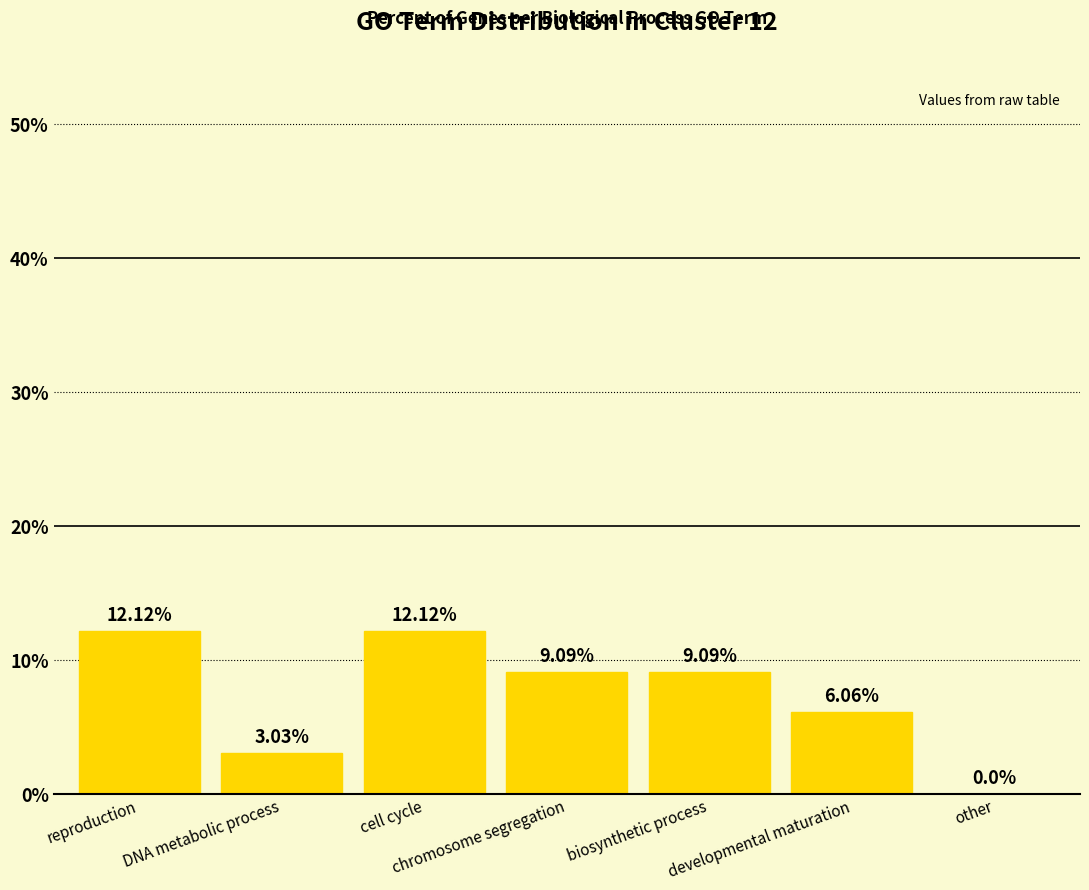

What is the sum of all values?

51.5